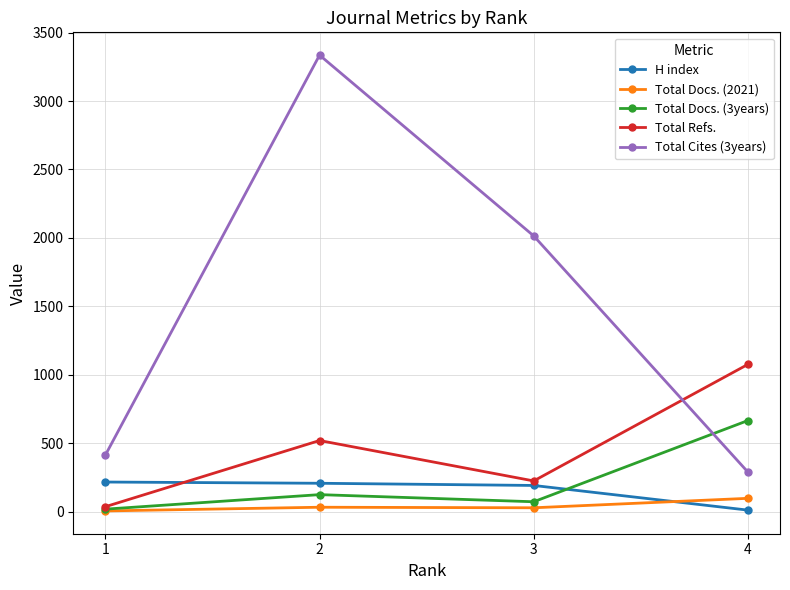

Is it true that Total Docs. (2021) equals 30 at 3?

True